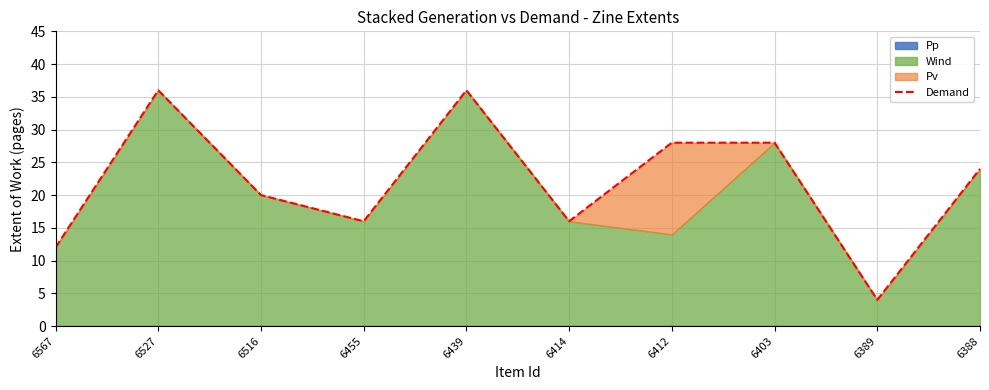

The chart shows a value of 20 at 6567. True or false?

False